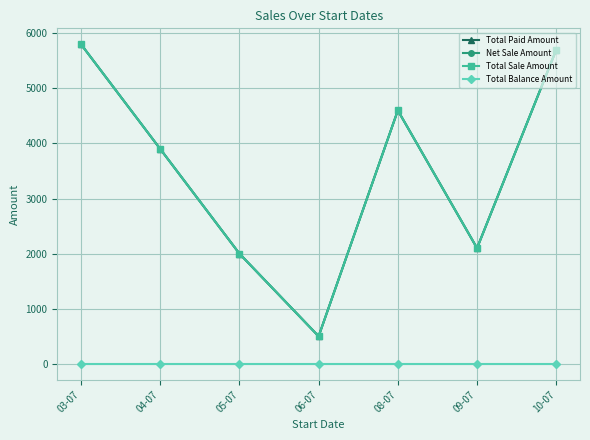

Where does the Total Paid Amount series first go above 3900?

03-07